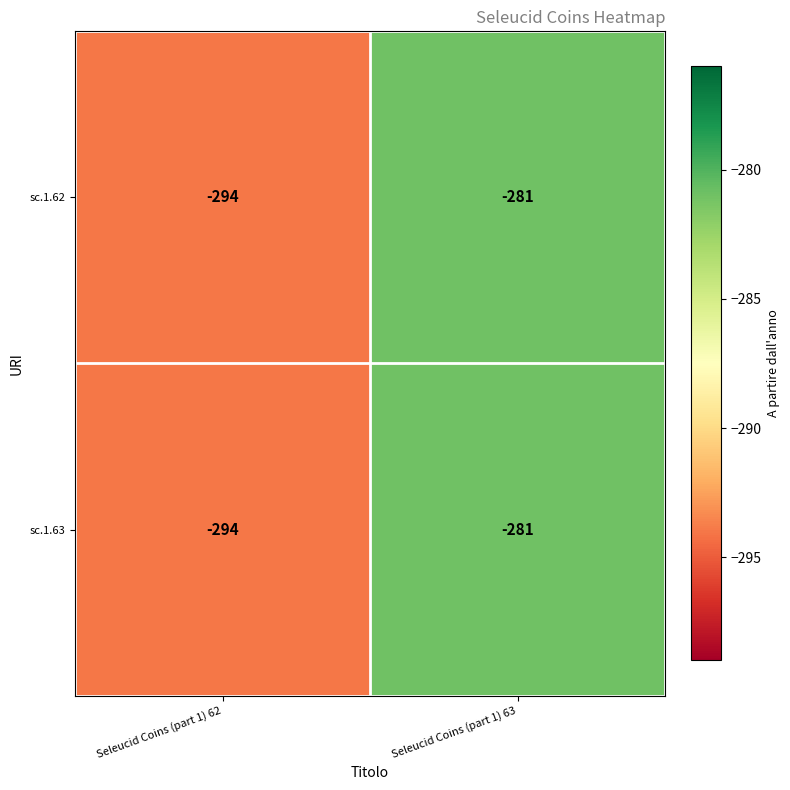

List the labels in order of sc.1.62 value, smallest first.

Seleucid Coins (part 1) 62, Seleucid Coins (part 1) 63